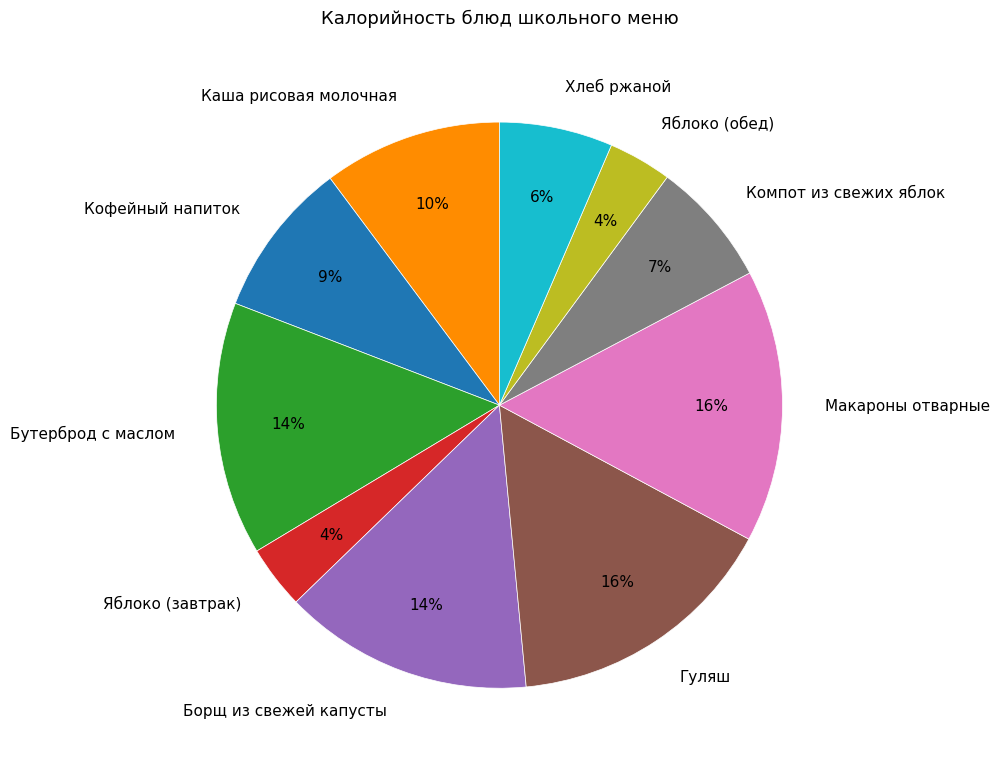

Between Яблоко (завтрак) and Каша рисовая молочная, which is larger?

Каша рисовая молочная